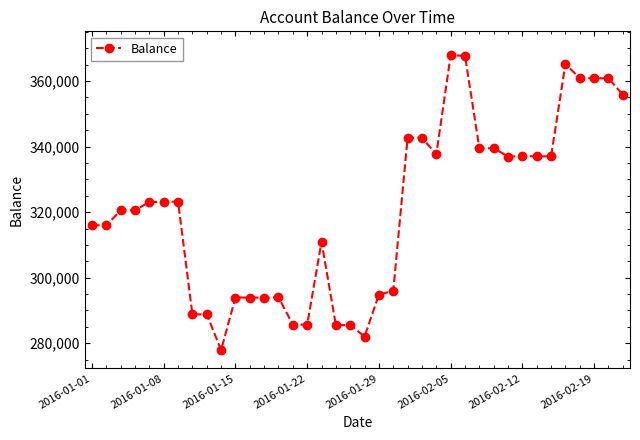

Is this an area chart (filled region under the line)?

No